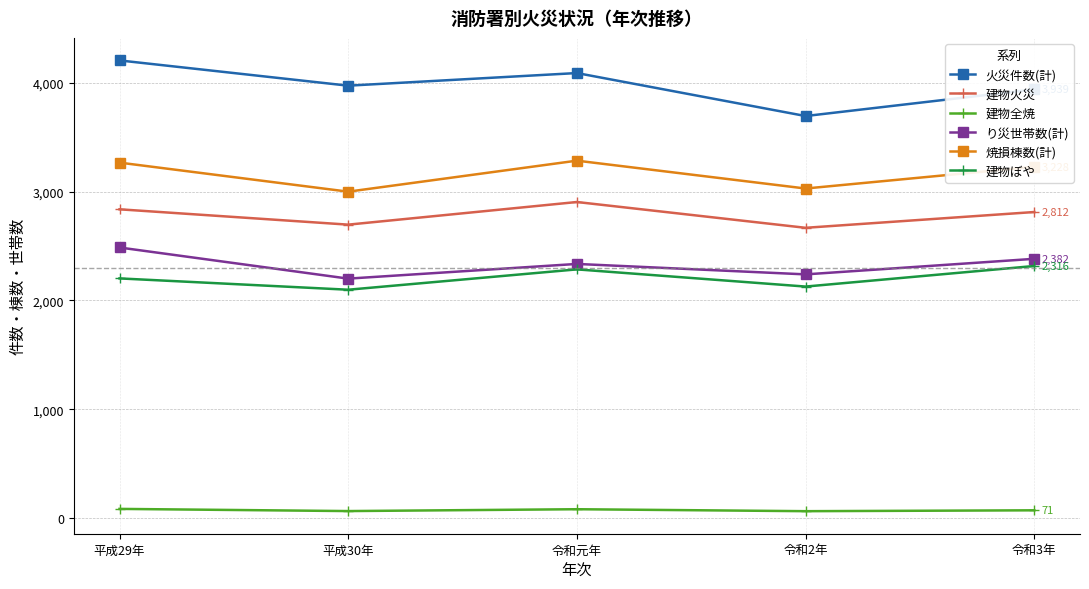

Does the chart display data point markers on the line(s)?

Yes